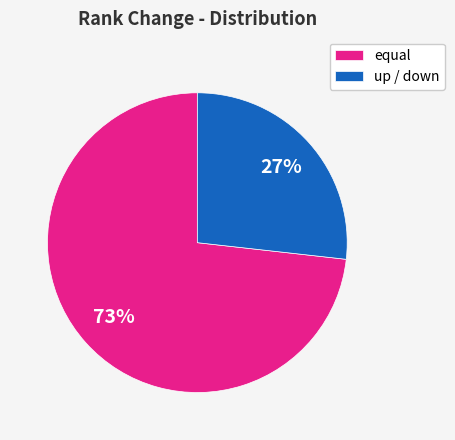

Which has a higher value, up / down or equal?

equal